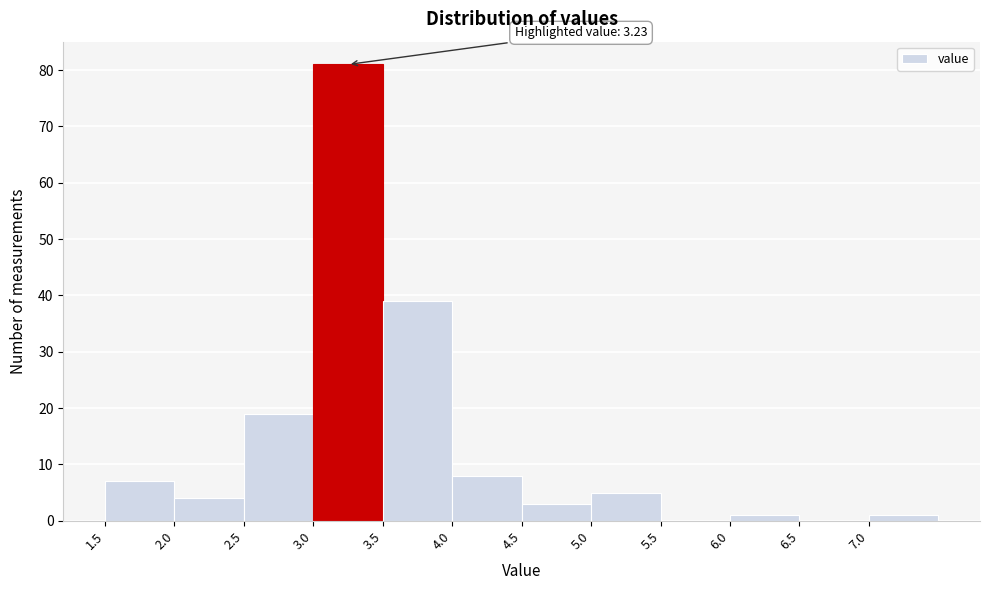

Which range on the x-axis has the tallest bar?

3.0 to 3.5